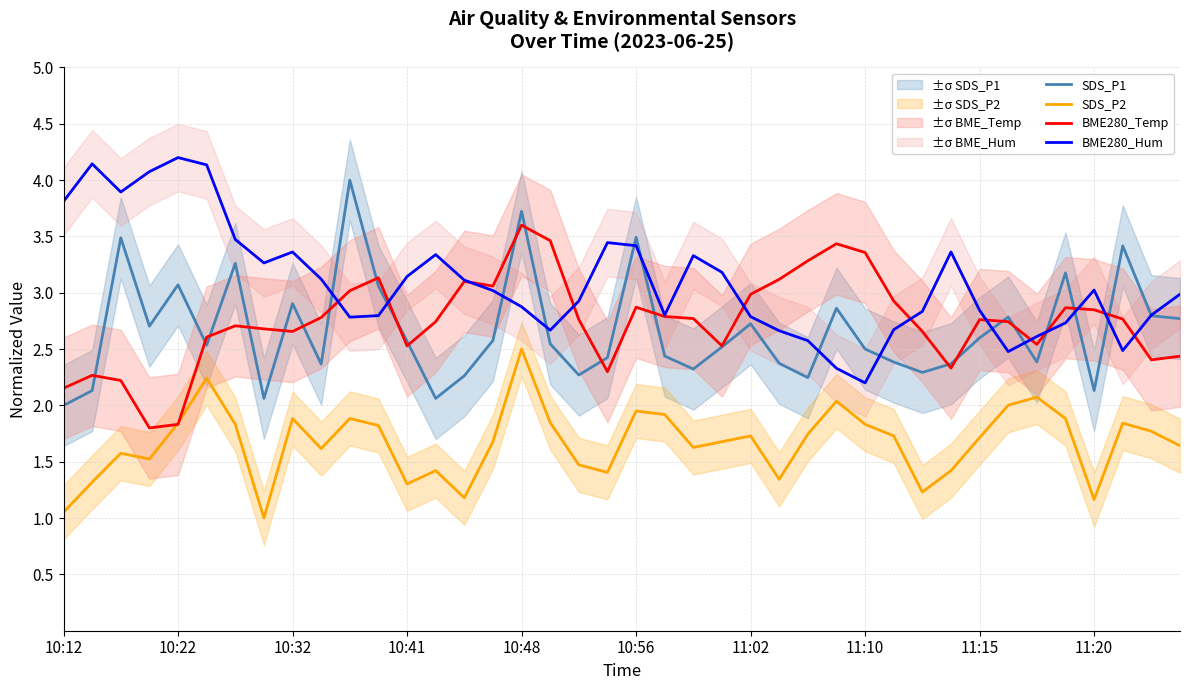

What is the minimum value for SDS_P1?

2.0